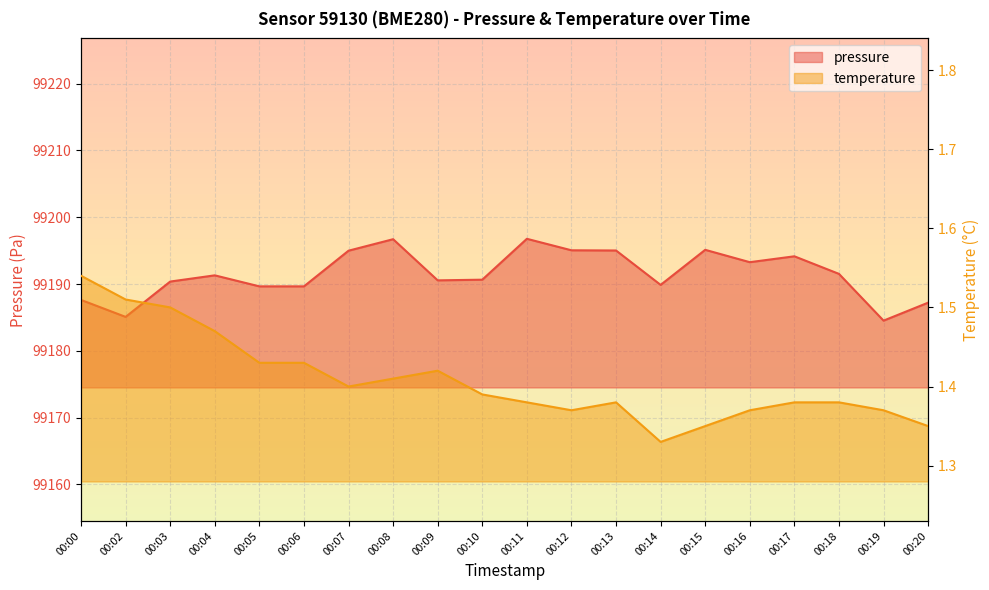

True or false: pressure and temperature cross at least once.

False